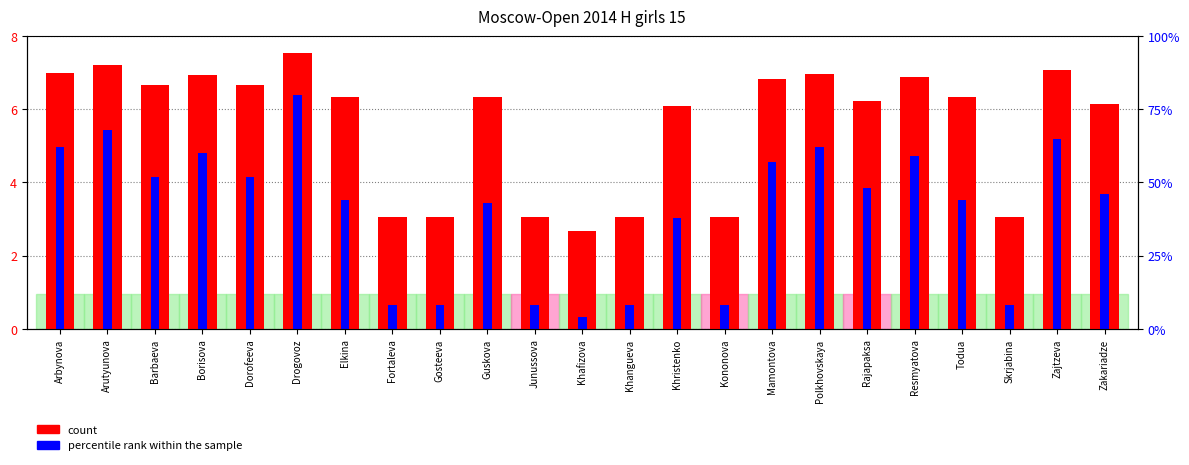

What position from the left is Zakariadze?

23